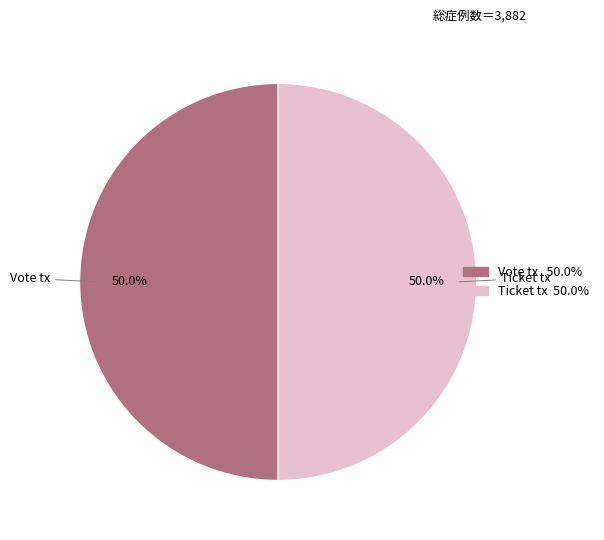

How many segments does this pie chart have?

2